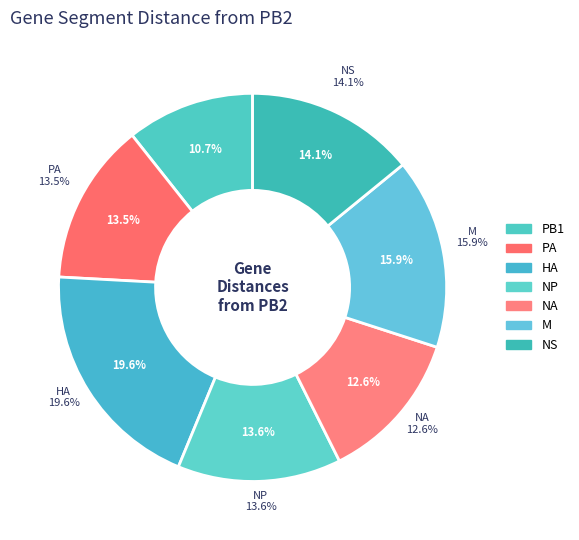

What percentage do NA and PA together represent?

26.1%